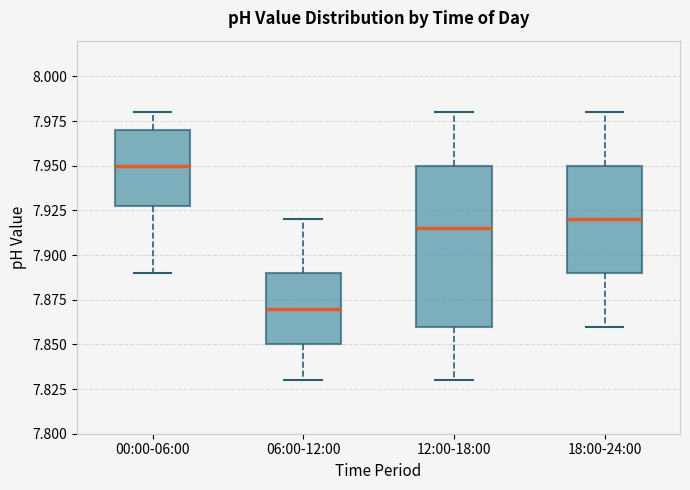

Which box has the lowest median line?

06:00-12:00